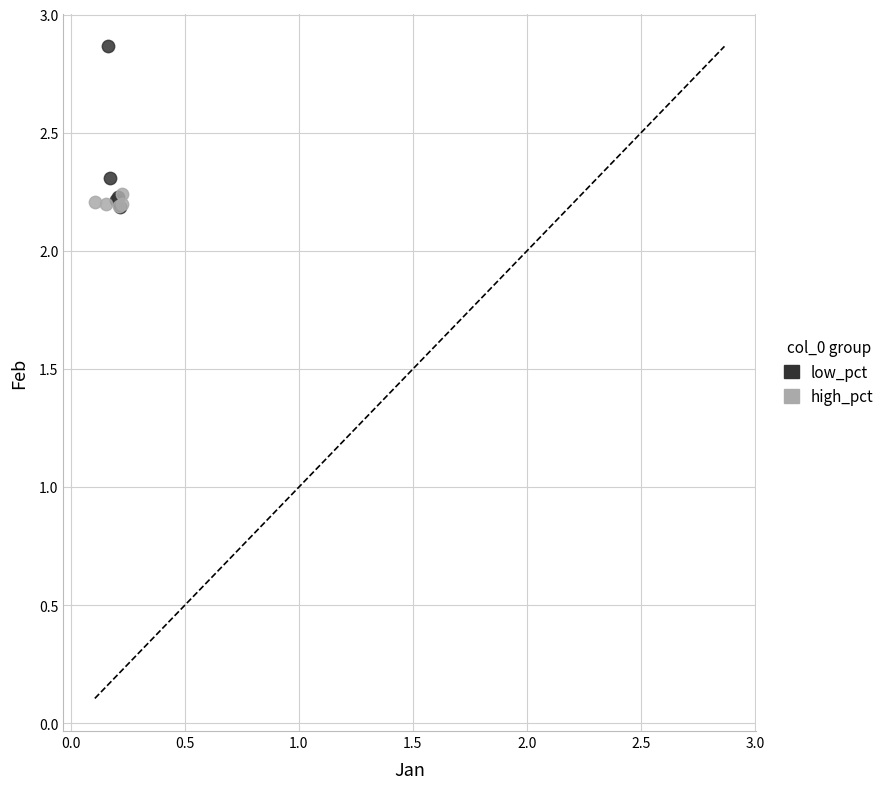

Which series reaches the maximum Y coordinate?

low_pct